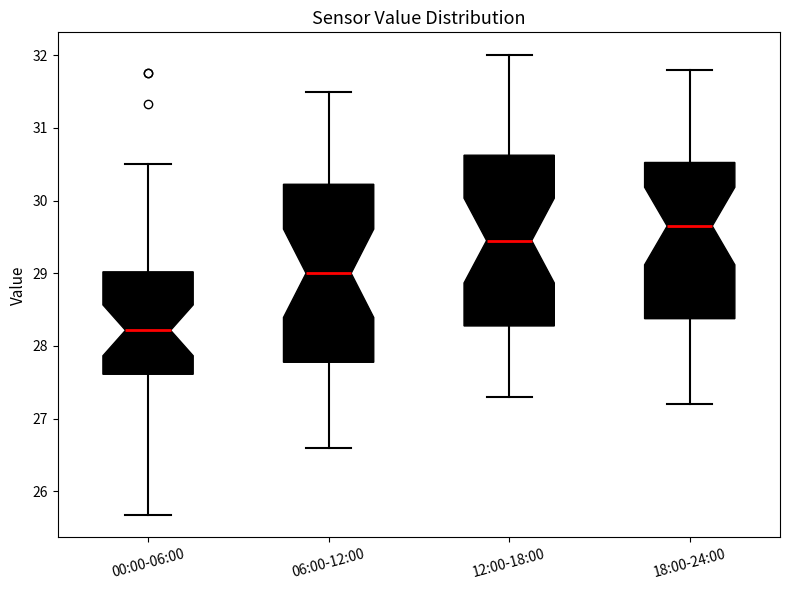

Comparing the boxes themselves (not the whiskers), which one is the tallest?

06:00-12:00